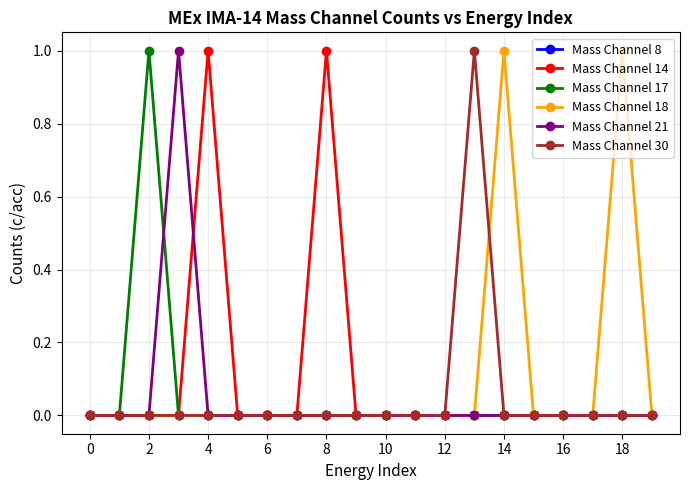

True or false: Mass Channel 18 has more than 0 points higher than both neighbors.

True